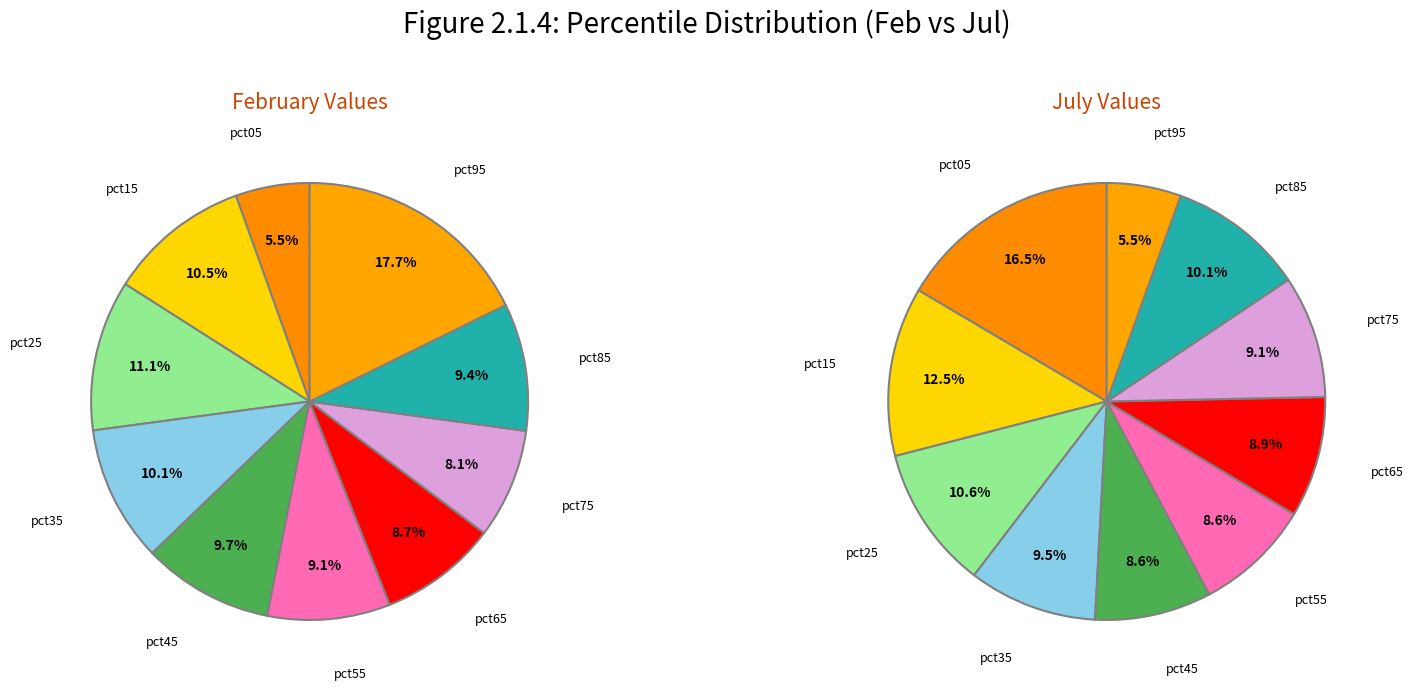

How many slices are in this pie chart?

10